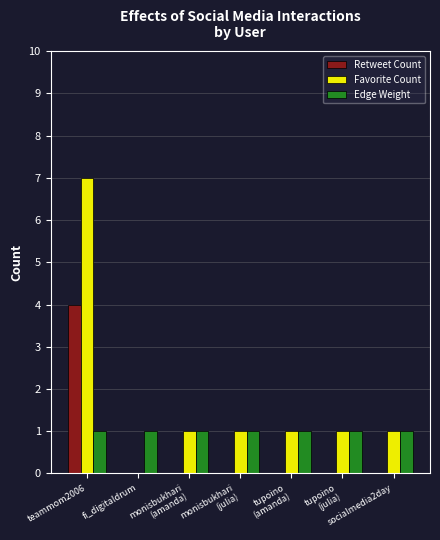

The Edge Weight series shows 2 at fi_digitaldrum. True or false?

False